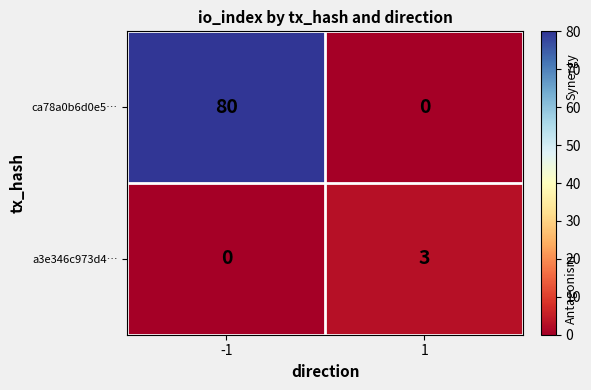

Rank the series at -1 from highest to lowest value.

ca78a0b6d0e5…, a3e346c973d4…